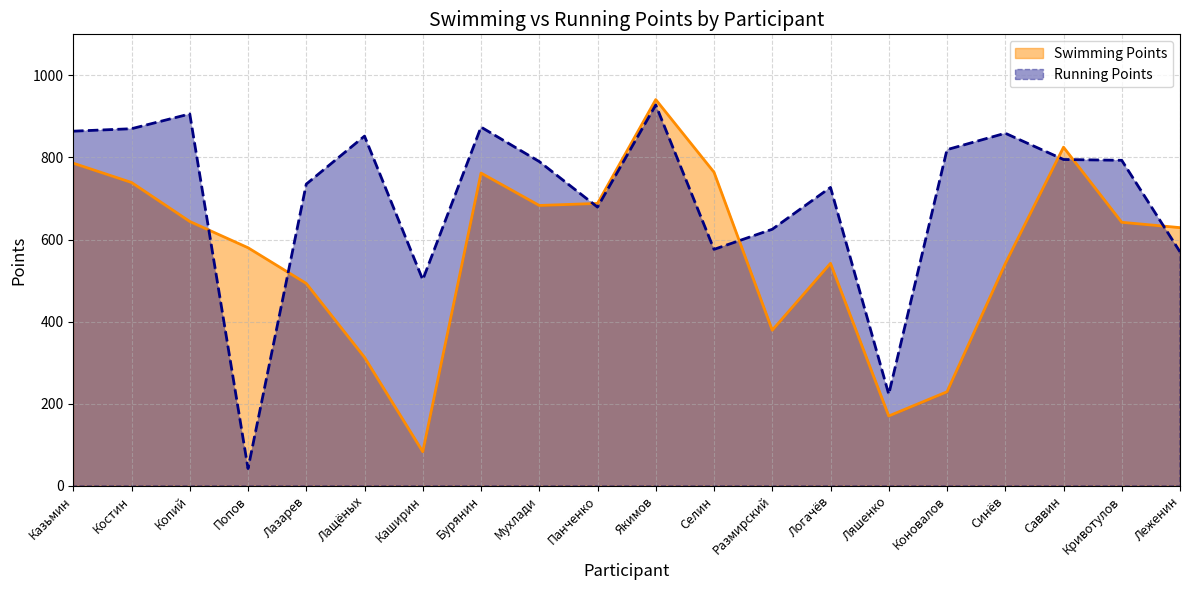

What is the lowest value of the Running Points series?

42